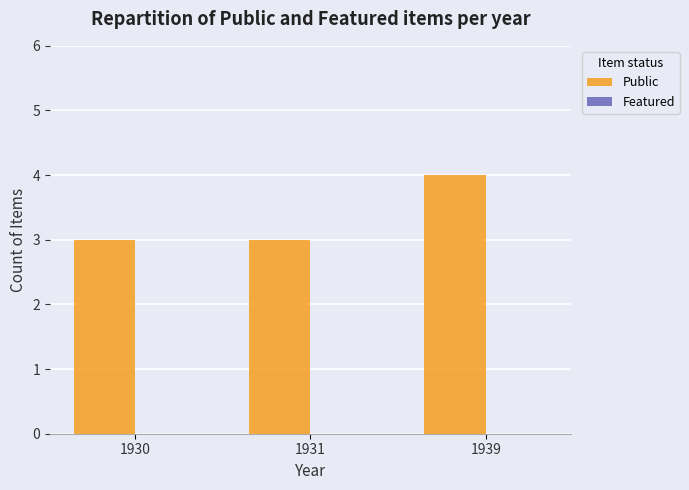

Which label corresponds to the largest value in the chart?

1939